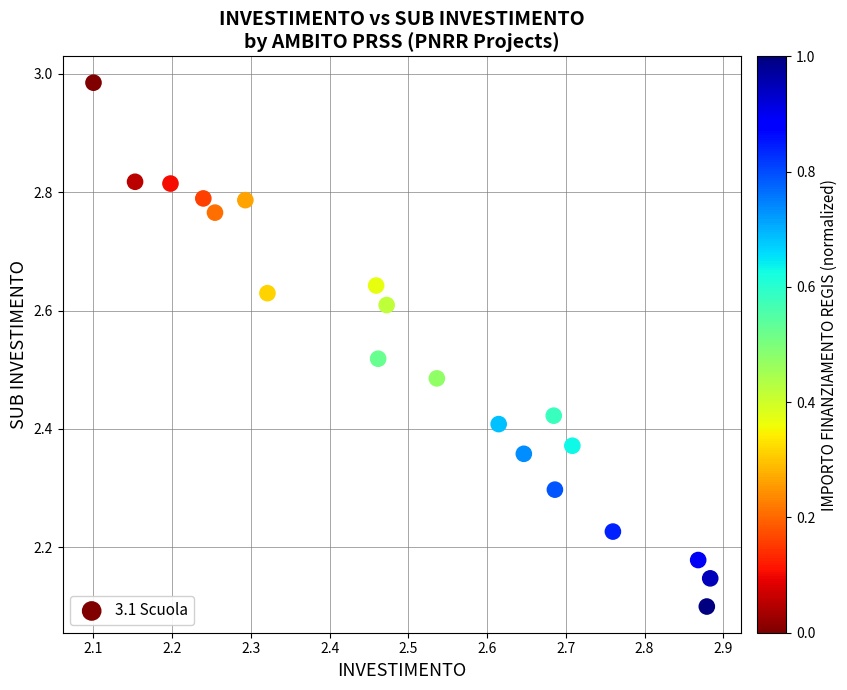

What is the range of Y values (max minus min)?

0.9